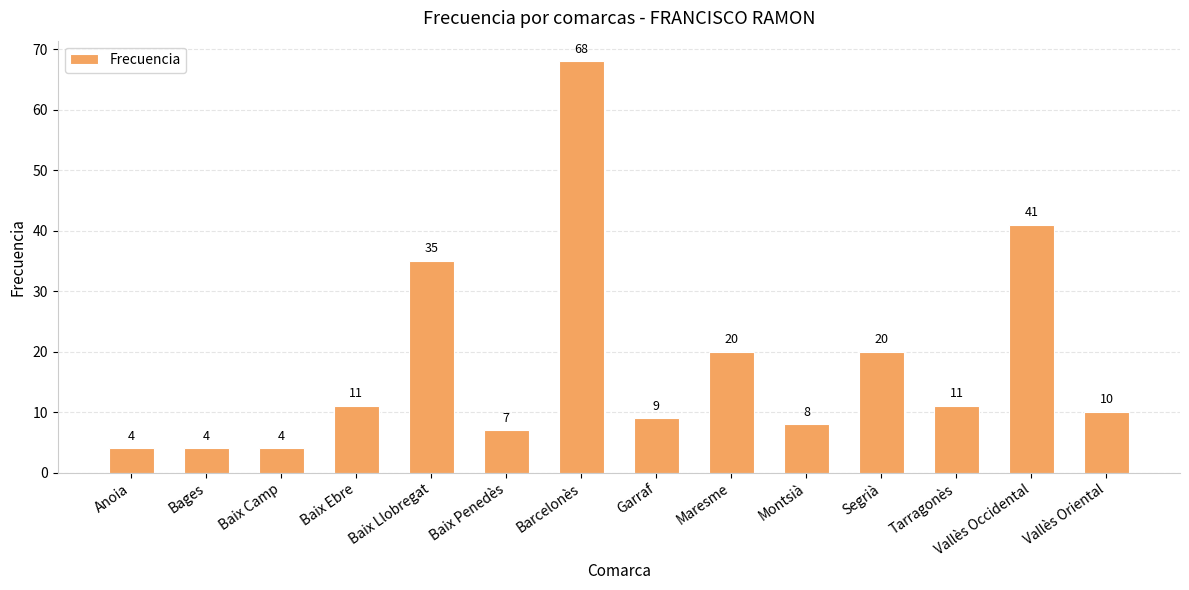

What is the label of the 8th bar from the right?

Barcelonès